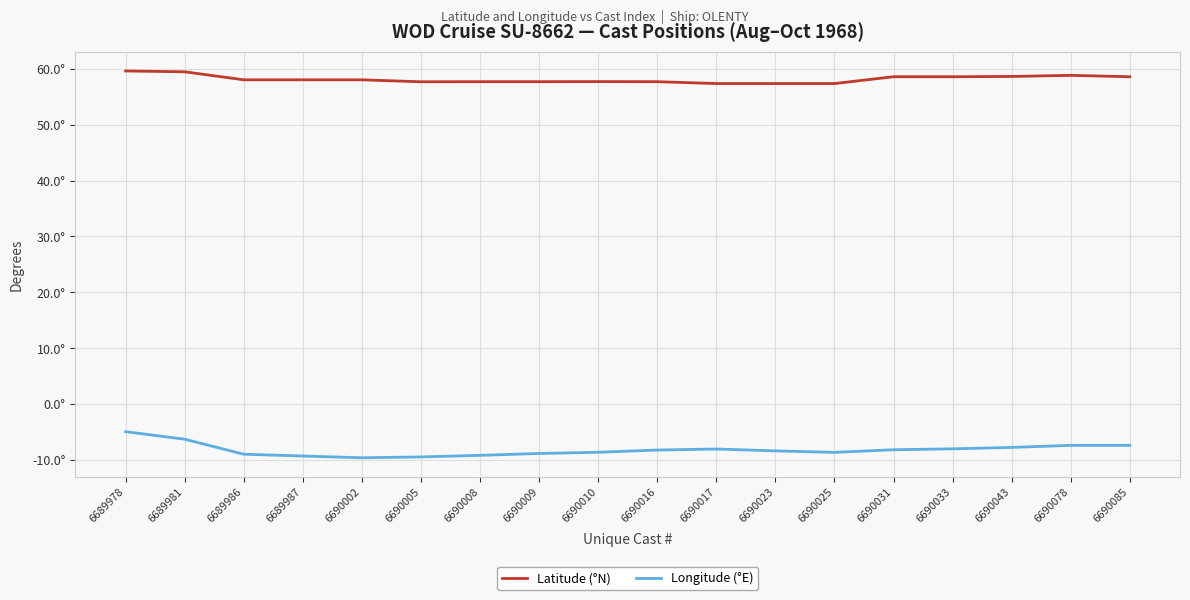

Is it true that Latitude (°N) equals 57.3 at 6690023?

True